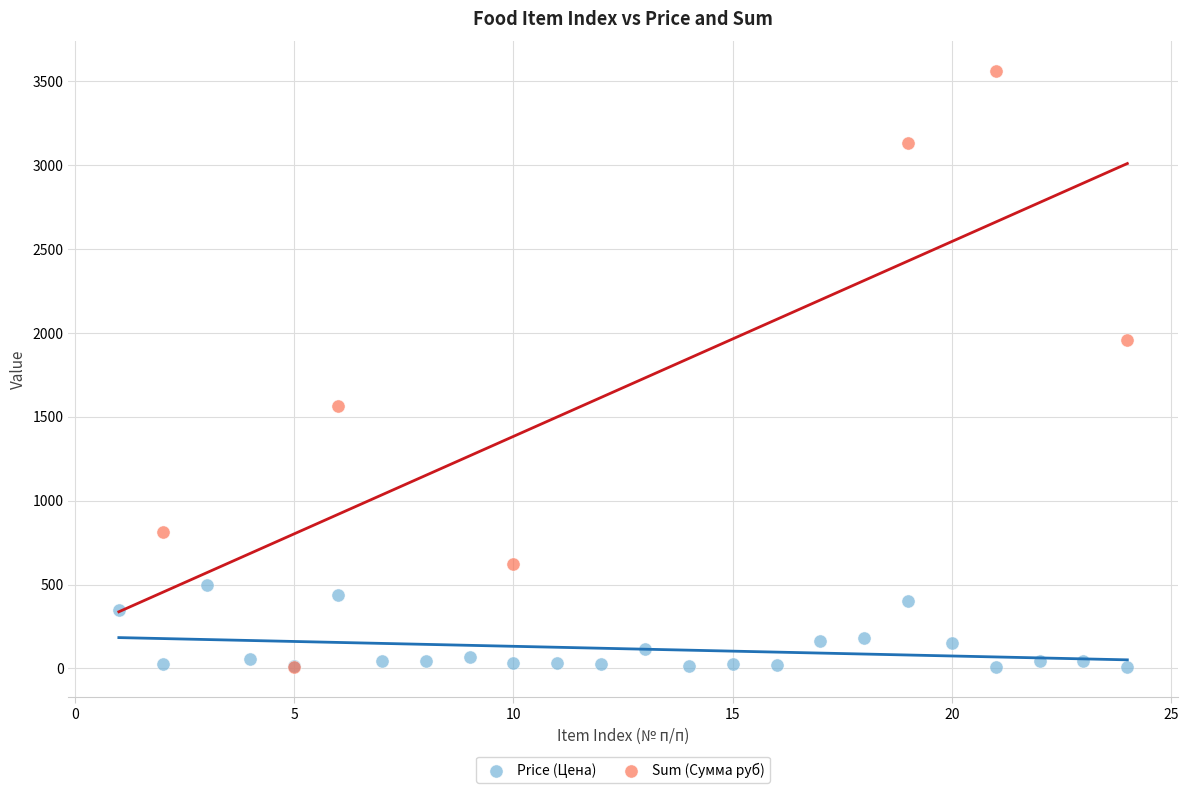

Which series contains the highest Y value?

Sum (Сумма руб)